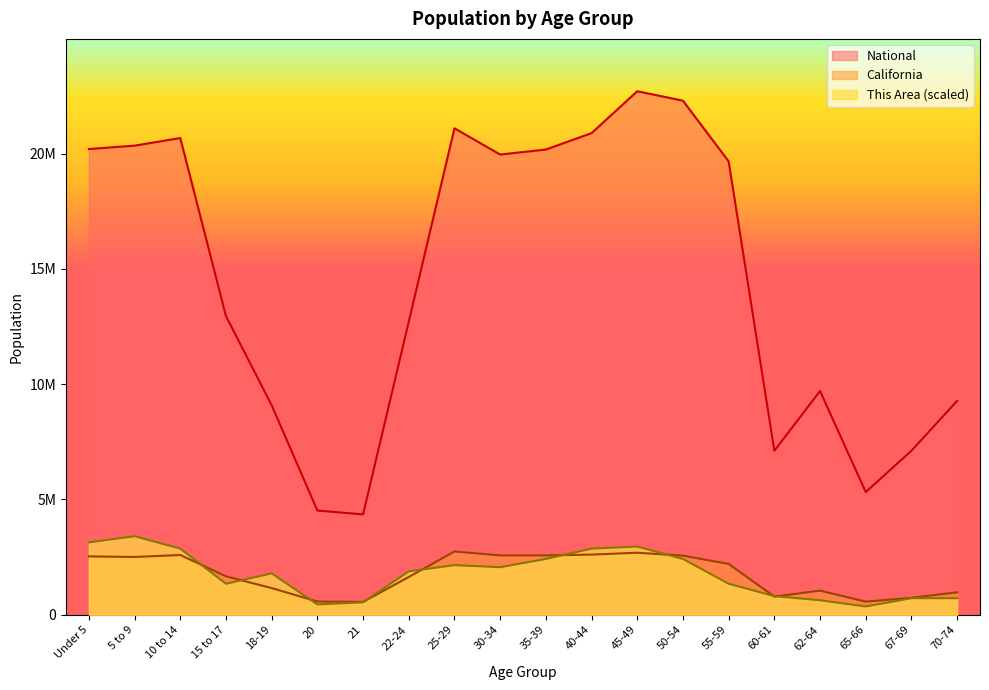

Where is the first local maximum for This Area?

5 to 9